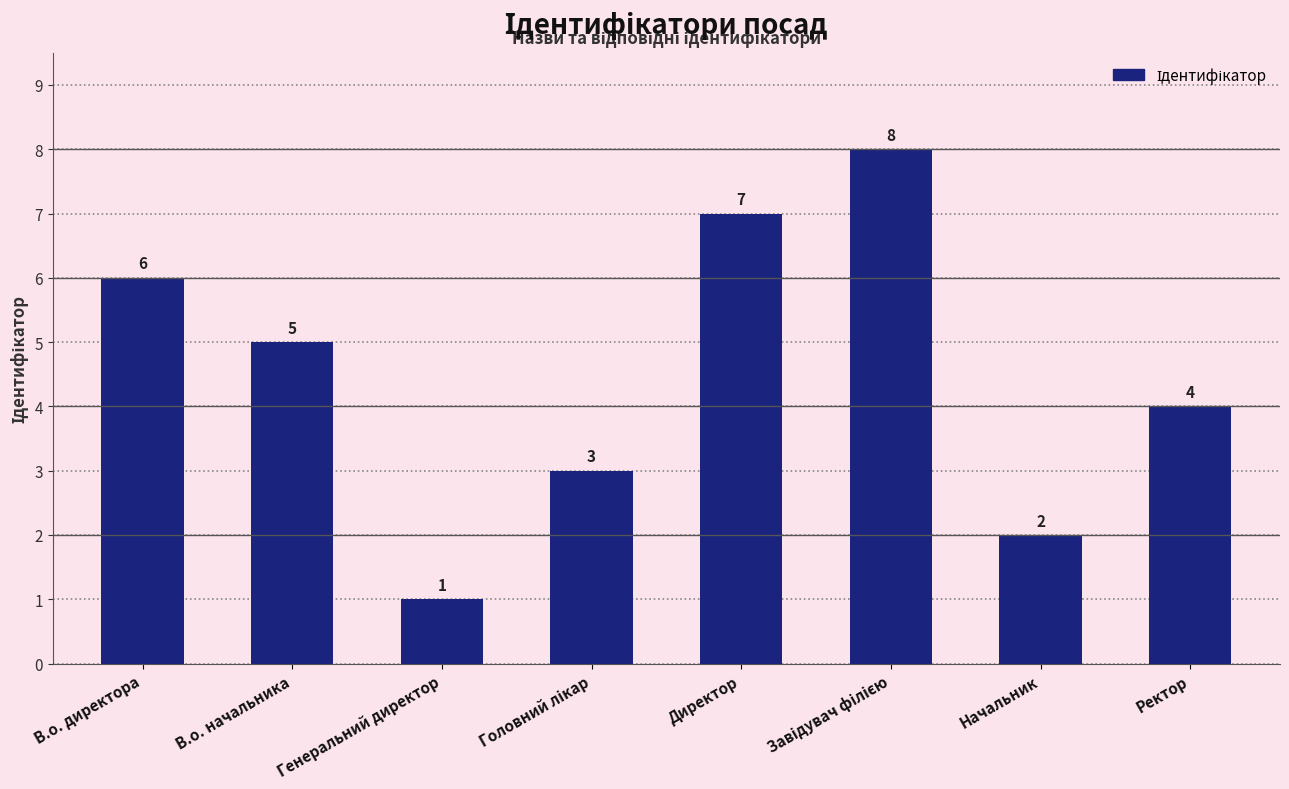

Reading left to right, list all the values displayed in this chart.

6	5	1	3	7	8	2	4